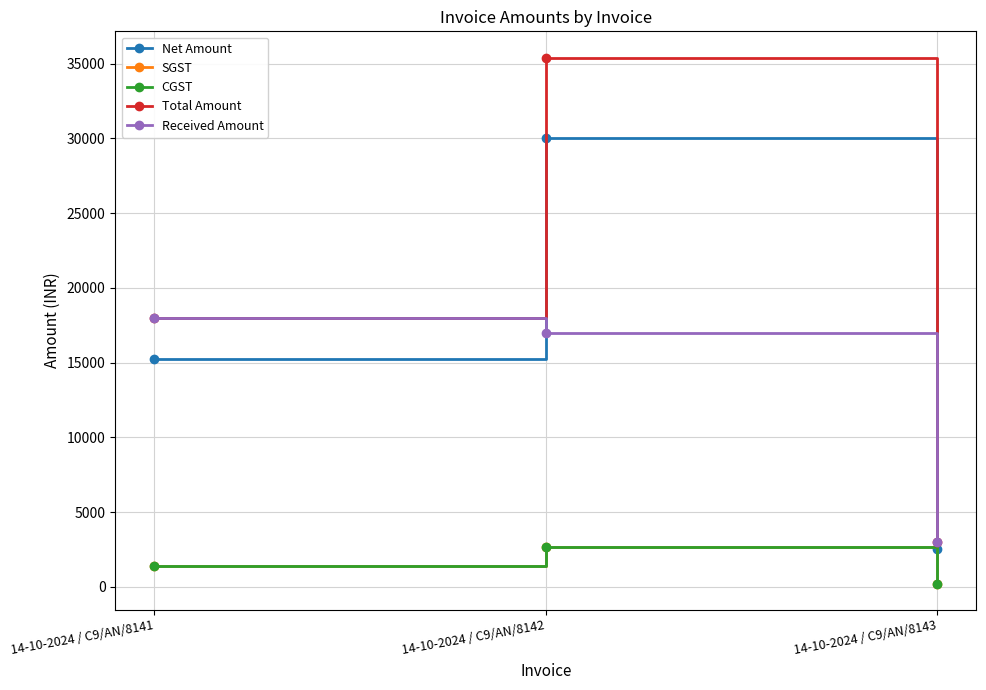

Does the chart have visible grid lines?

Yes